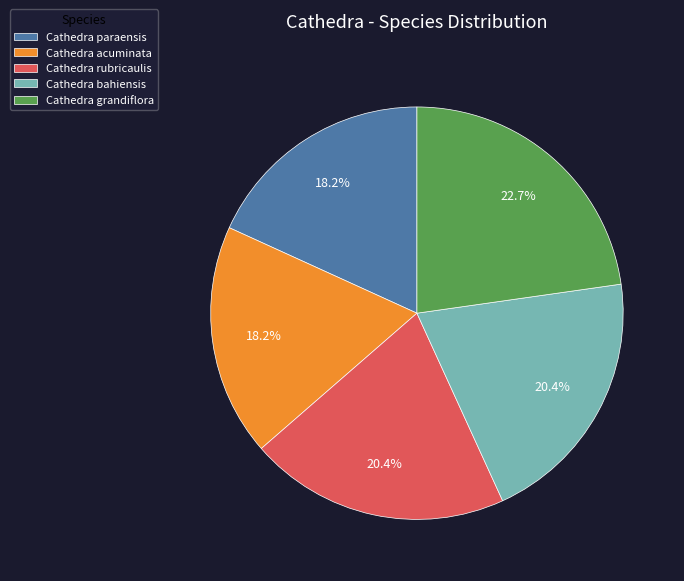

How many slices are in this pie chart?

5